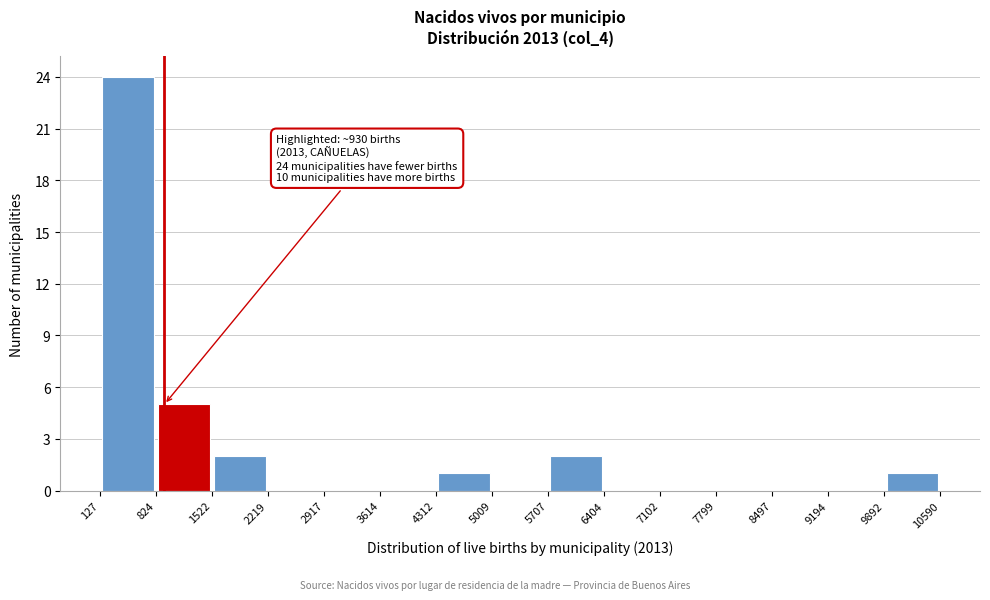

Which range on the x-axis has the tallest bar?

127 to 824